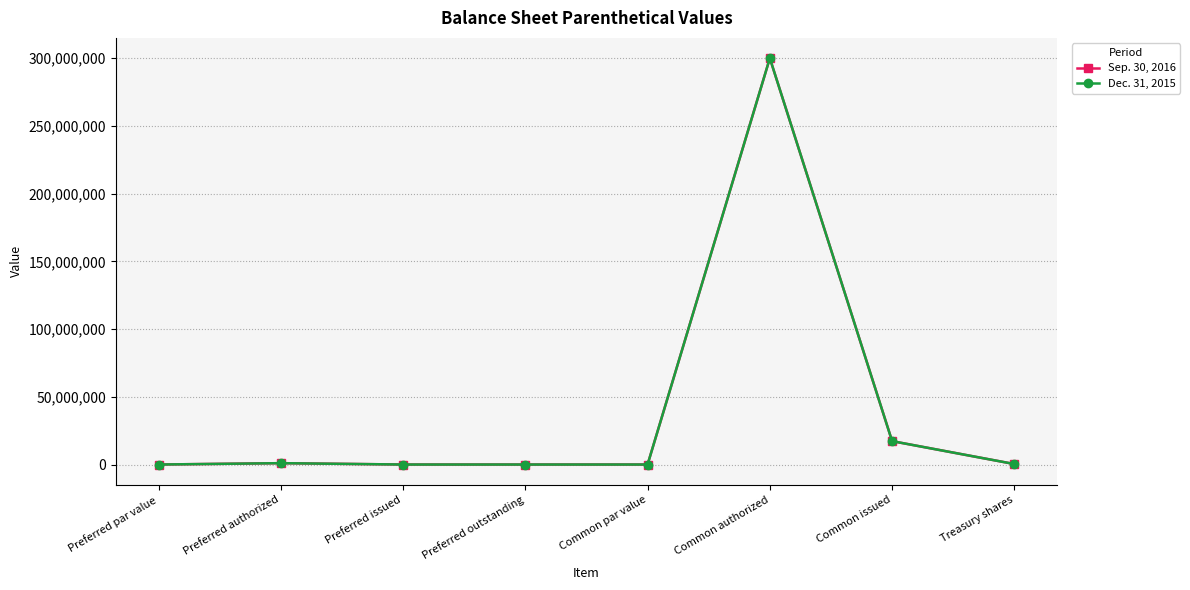

Reading left to right, list all the values displayed in this chart.

Sep. 30, 2016: 0	1000000	0	0	0	300000000	17268993	354300
Dec. 31, 2015: 0	1000000	0	0	0	300000000	17268993	354300